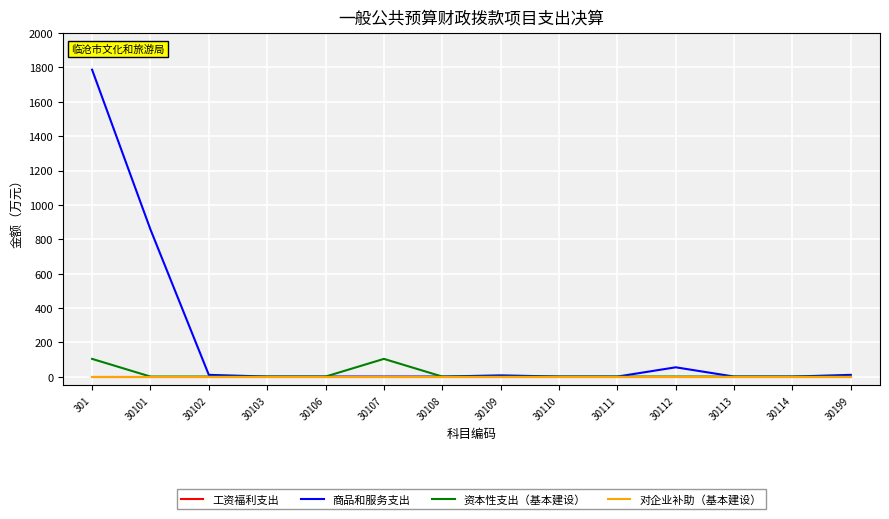

Is it true that 商品和服务支出 equals 0.0 at 30103?

True